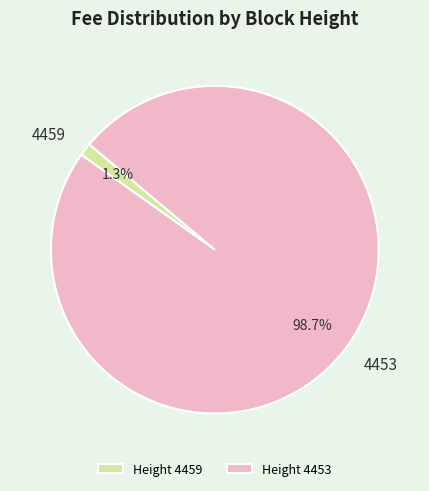

What is the largest slice in the pie chart?

Height 4453